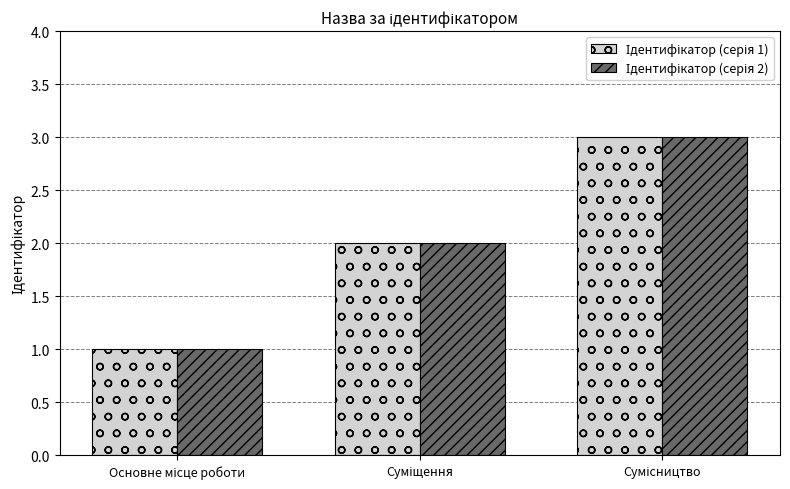

What is the greatest value displayed?

3